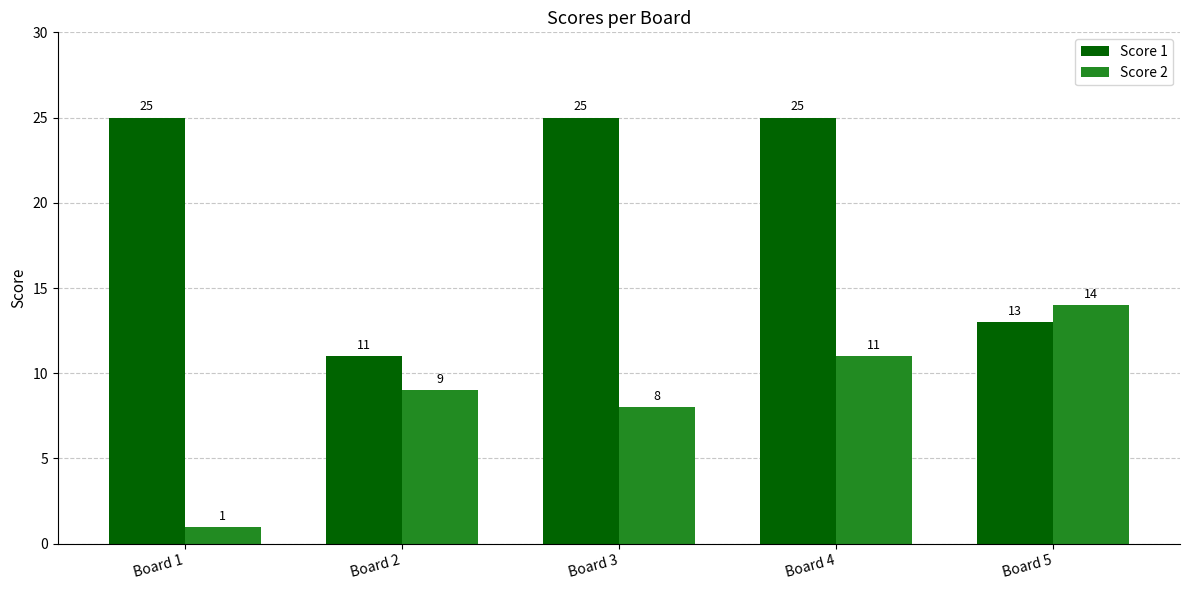

What is the average value of the Score 1 series?

20